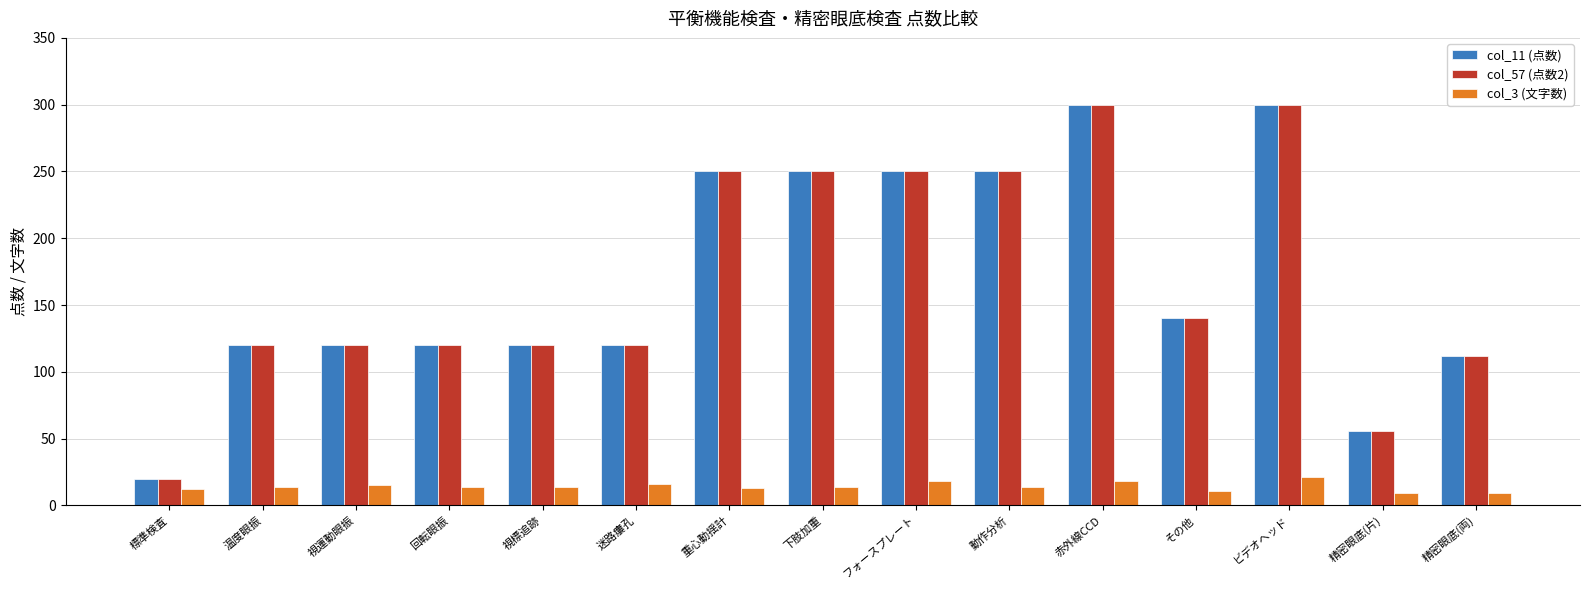

What is the difference between the highest and lowest values at 精密眼底(両)?

103